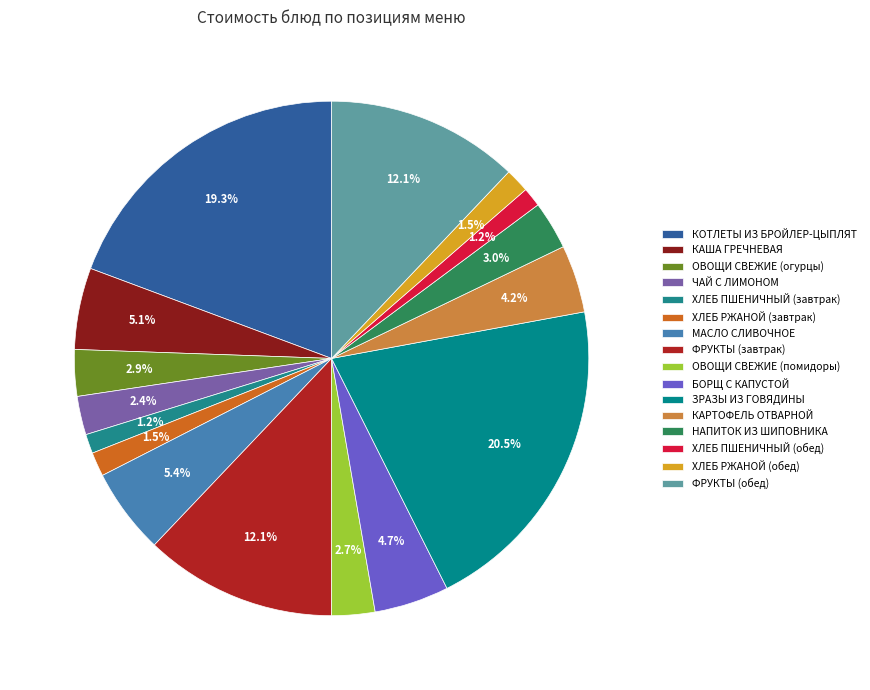

Count the number of slices in the pie.

16